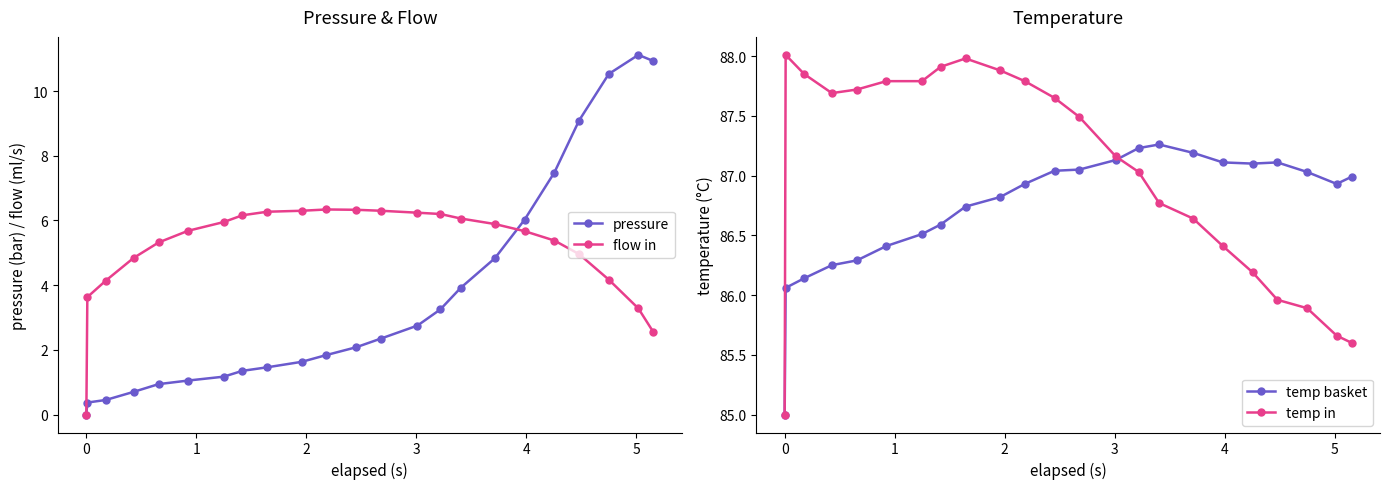

What is the highest value of the flow in series?

6.3